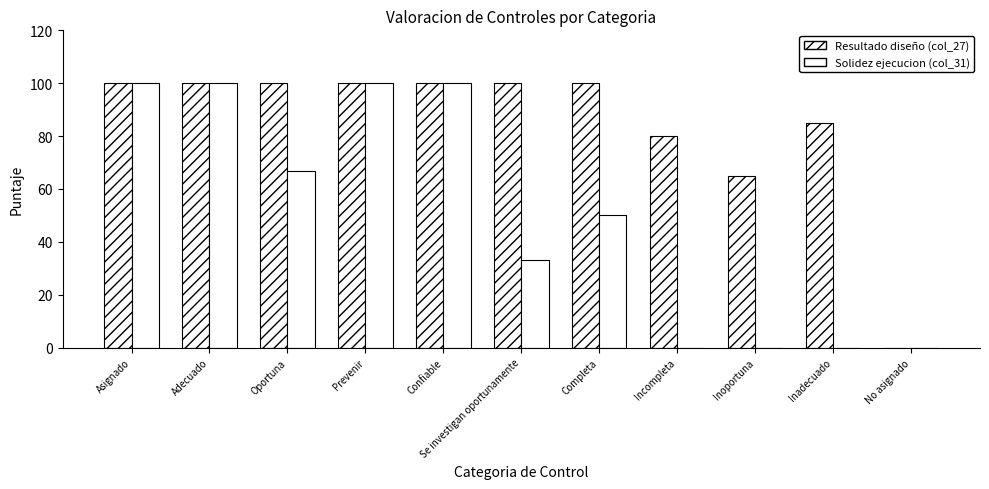

What is the label of the 2nd bar from the right?

Inadecuado